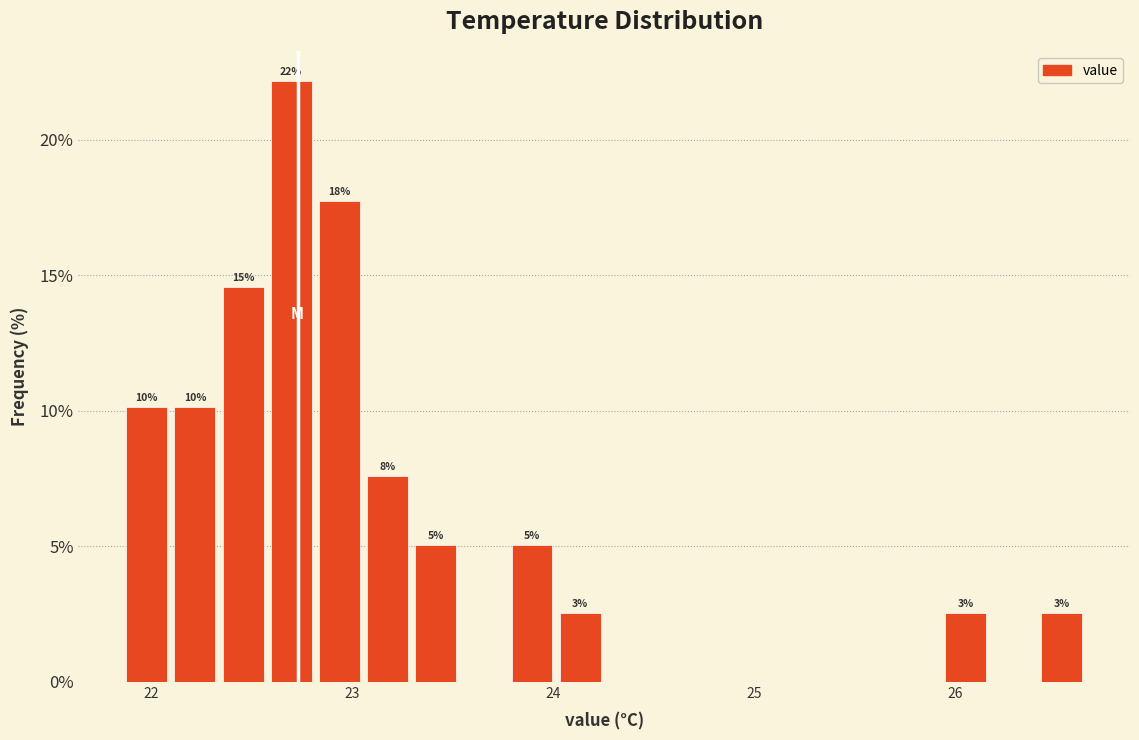

Around what value on the x-axis is the tallest bar? Give the approximate position of its centre, as read against the axis.

22.7